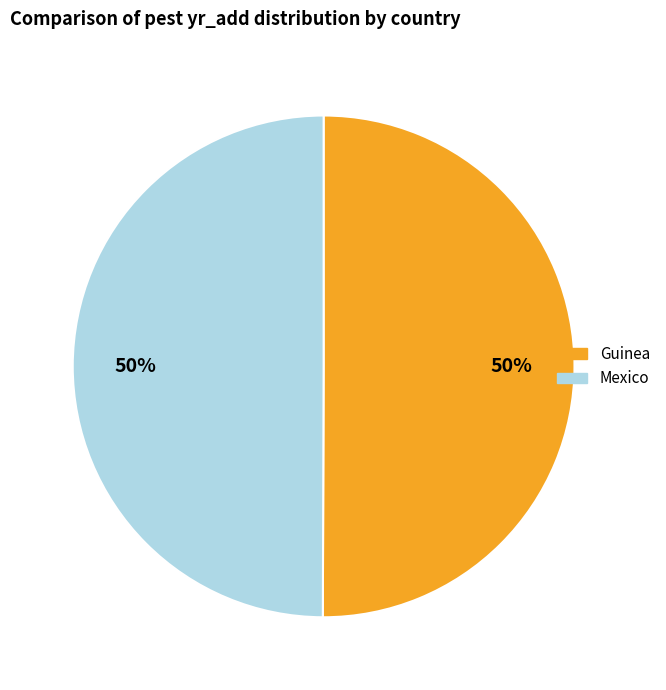

What is the ratio of the value at Guinea to the value at Mexico?

1.0